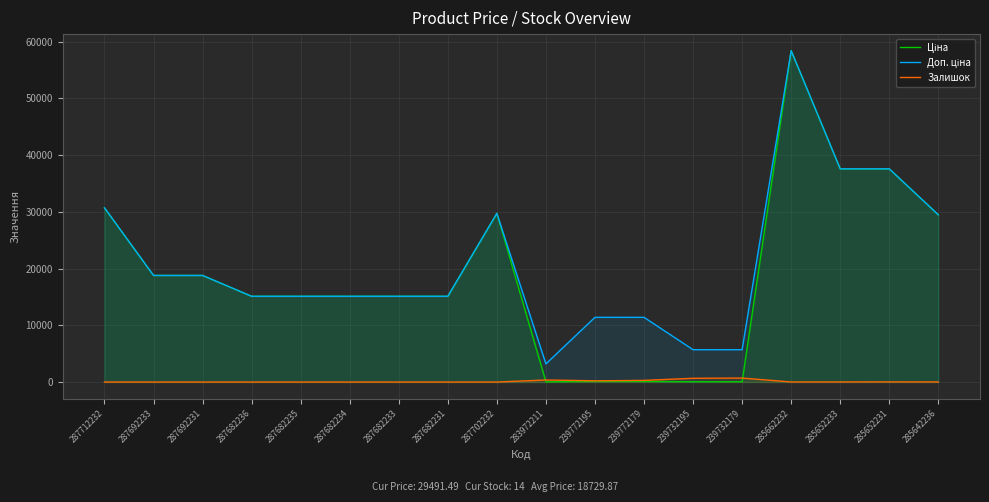

Reading right to left, what are all the values shown in this chart?

Ціна: 29491.5	37593.6	37593.6	58426.5	57.0	57.0	114.1	114.1	32.0	29747.2	15120.0	15120.0	15120.0	15120.0	15120.0	18796.8	18796.8	30717.1
Доп. ціна: 29491.5	37593.6	37593.6	58426.5	5705.0	5705.0	11410.0	11410.0	3205.0	29747.2	15120.0	15120.0	15120.0	15120.0	15120.0	18796.8	18796.8	30717.1
Залишок: 14.0	23.0	13.0	13.0	702.0	665.0	290.0	218.0	360.0	0.0	0.0	0.0	0.0	0.0	0.0	0.0	0.0	0.0